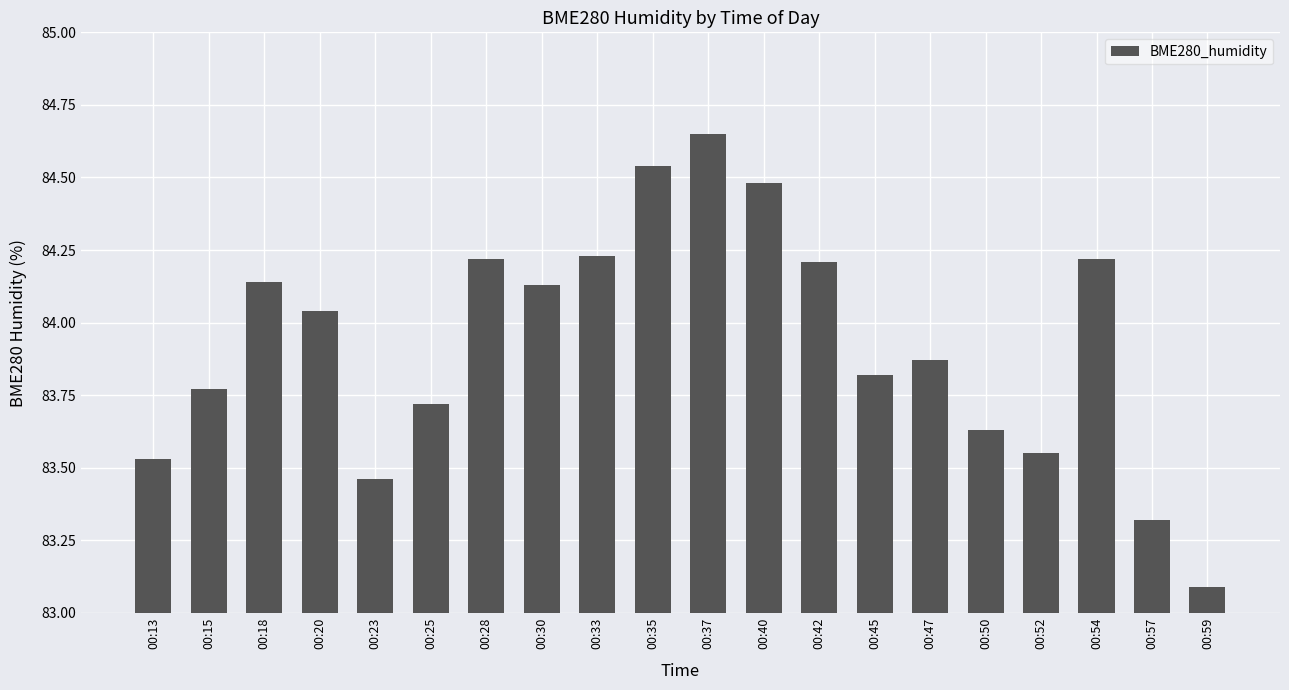

At which label does the data first exceed 84?

00:18